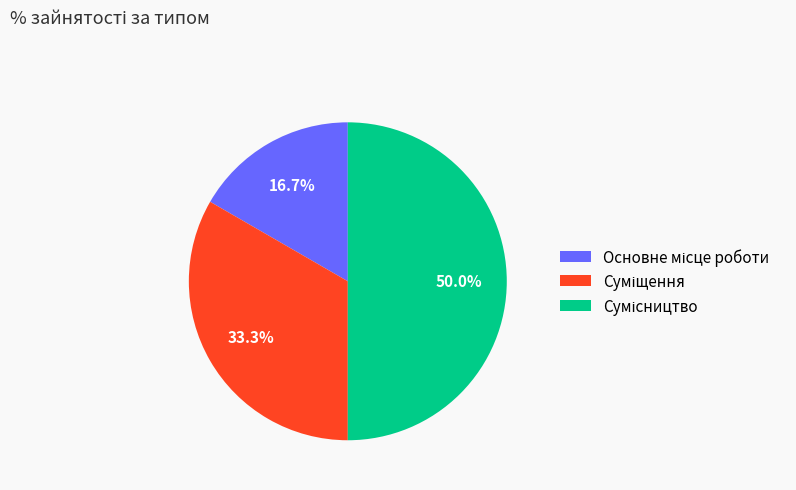

Does any single category account for the majority?

No